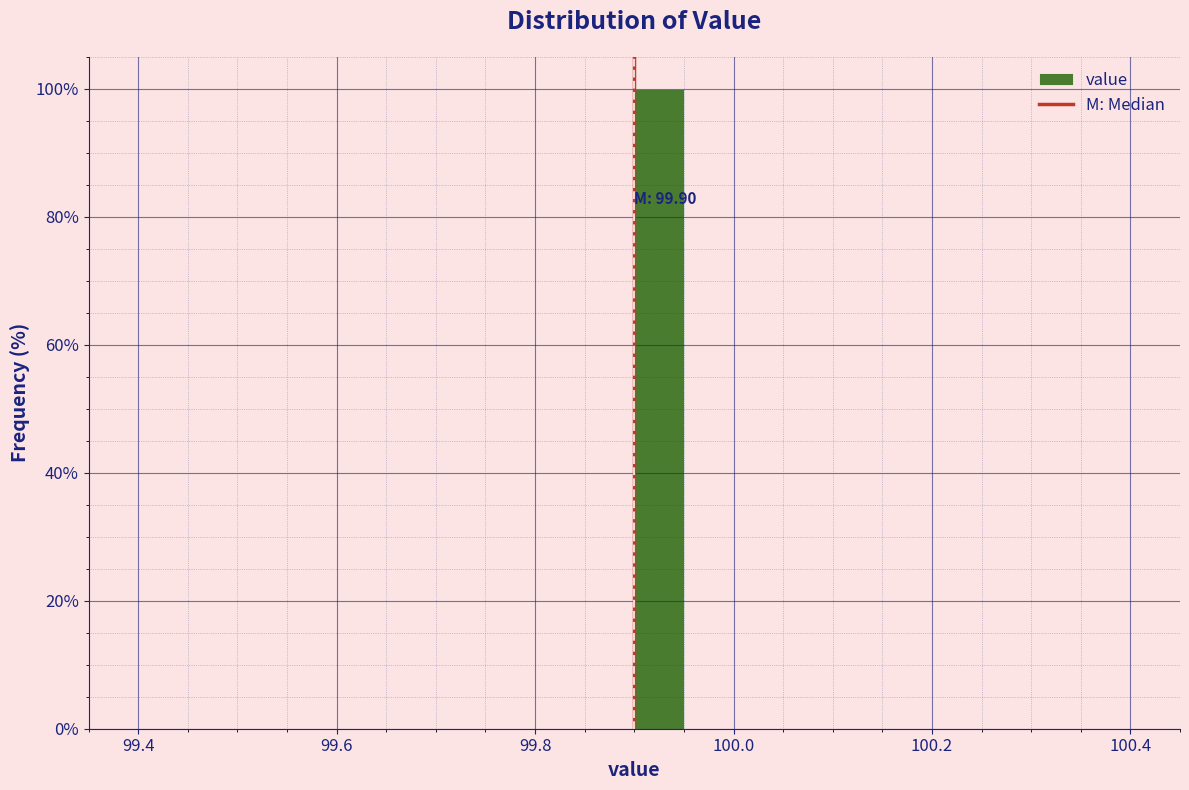

Around what value on the x-axis is the tallest bar? Give the approximate position of its centre, as read against the axis.

99.92